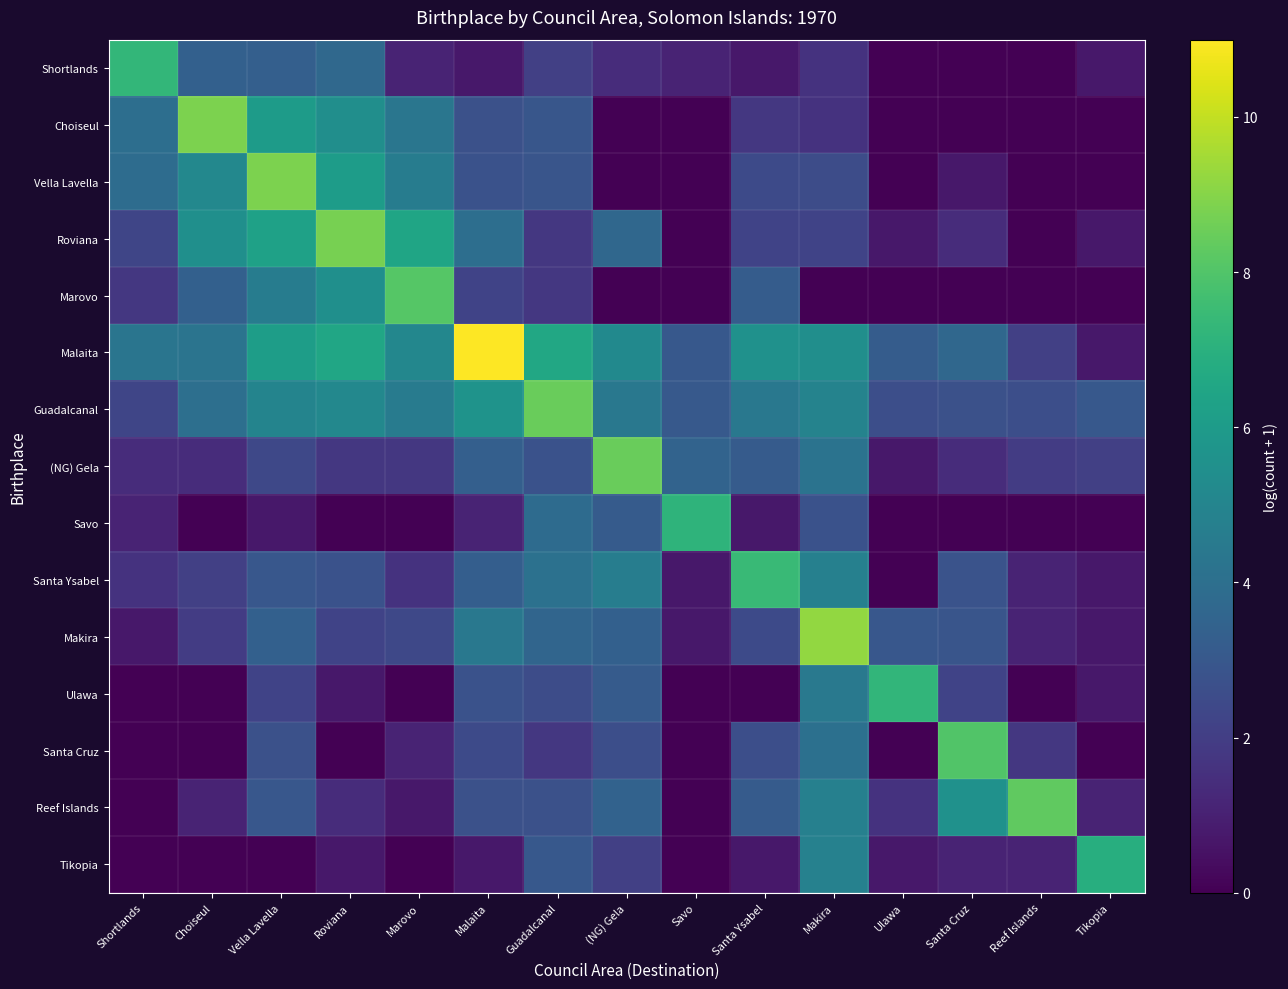

Rank the series by their maximum value, from highest to lowest.

Malaita, Makira, Choiseul, Vella Lavella, Roviana, Guadalcanal, (NG) Gela, Reef Islands, Marovo, Santa Cruz, Santa Ysabel, Shortlands, Ulawa, Savo, Tikopia